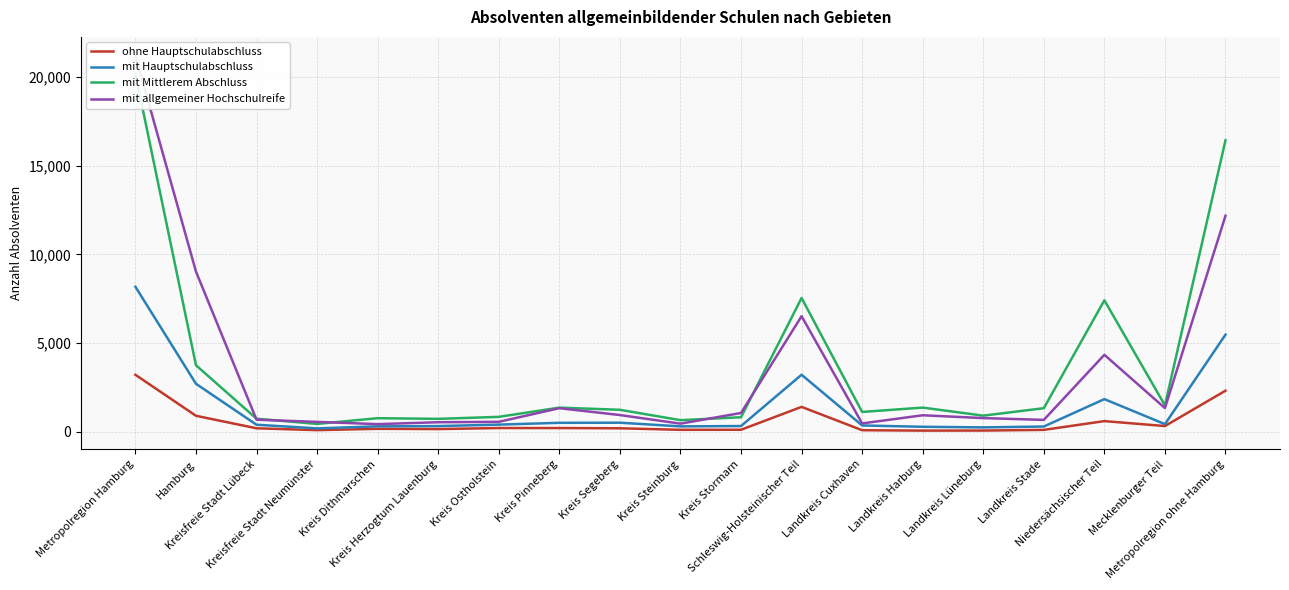

Between Kreis Pinneberg and Metropolregion Hamburg, which is larger?

Metropolregion Hamburg